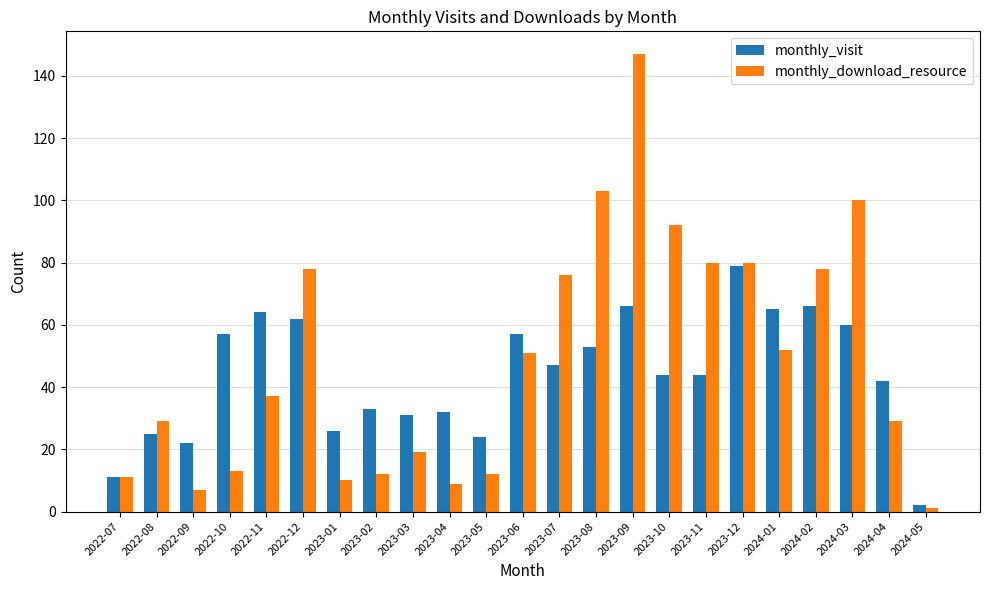

Which category has the highest value across all series?

2023-09